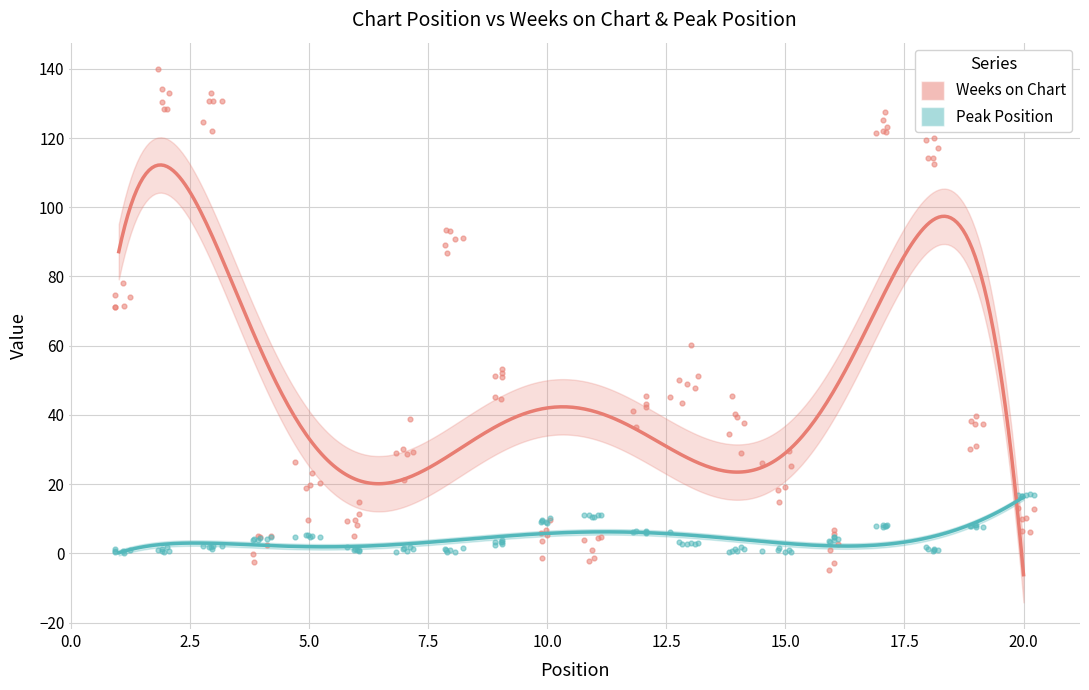

Which series contains the lowest Y value?

Weeks on Chart